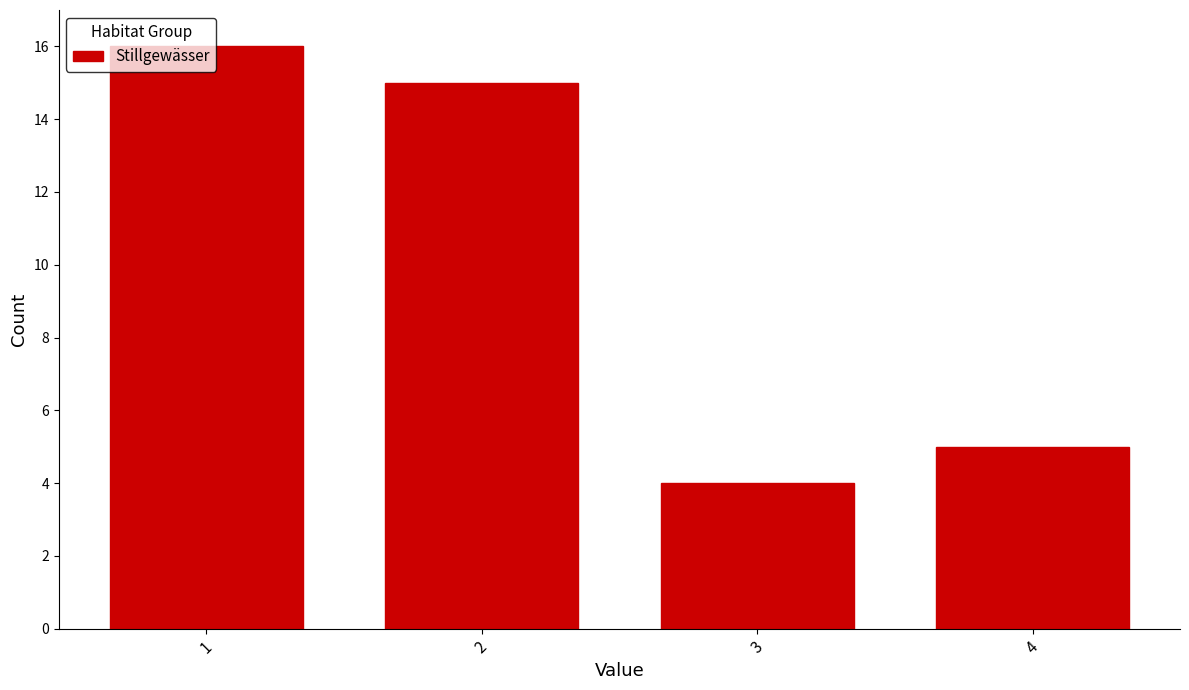

True or false: the data shows 16 at 1.

True